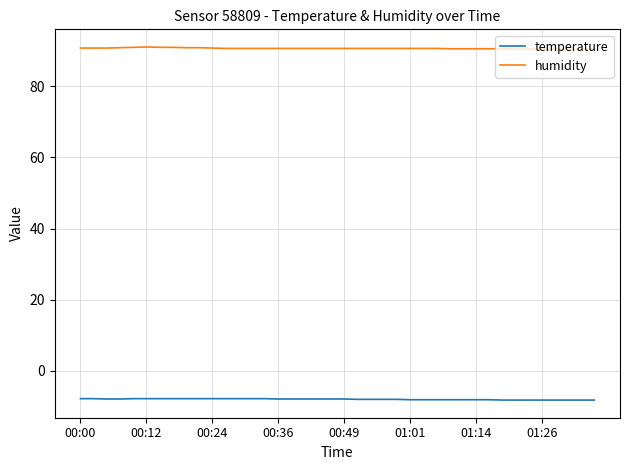

What is the highest value of the temperature series?

-7.9